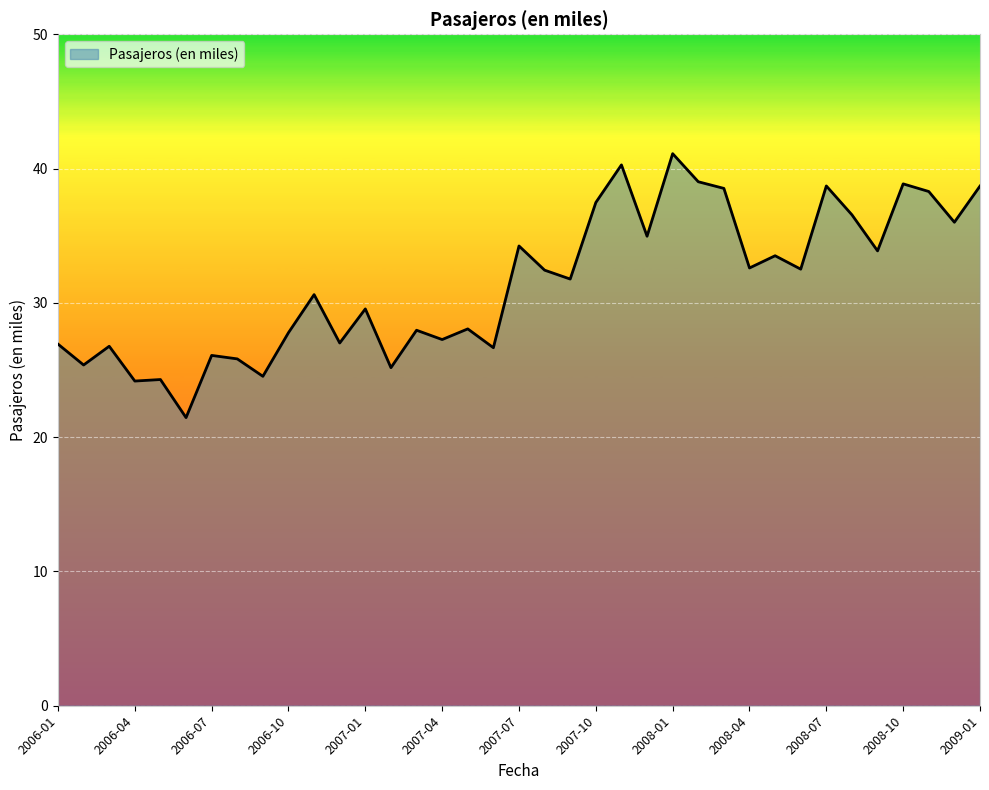

What is the greatest value displayed?

41.1